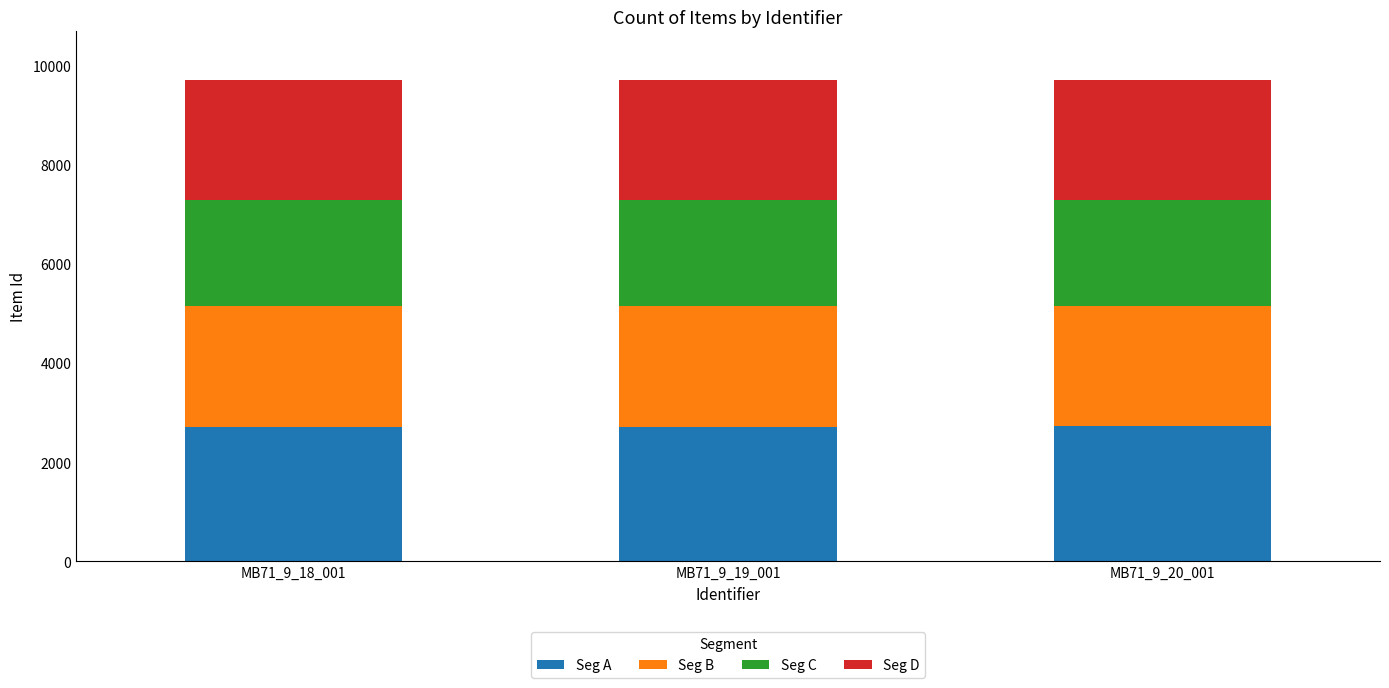

What is the total value across all series at MB71_9_18_001?

9711